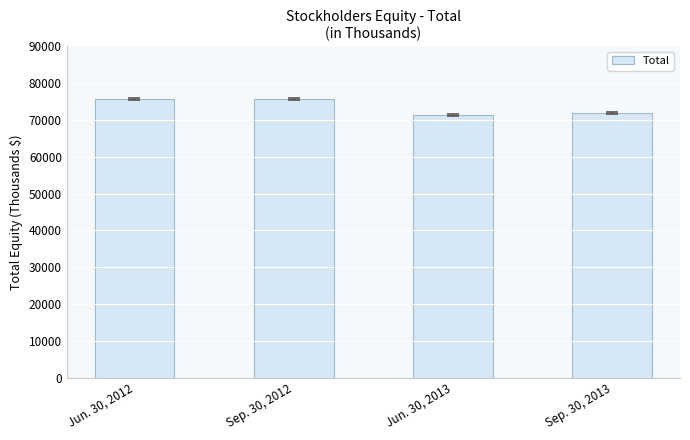

Rank the categories by value from lowest to highest.

Jun. 30, 2013, Sep. 30, 2013, Jun. 30, 2012, Sep. 30, 2012